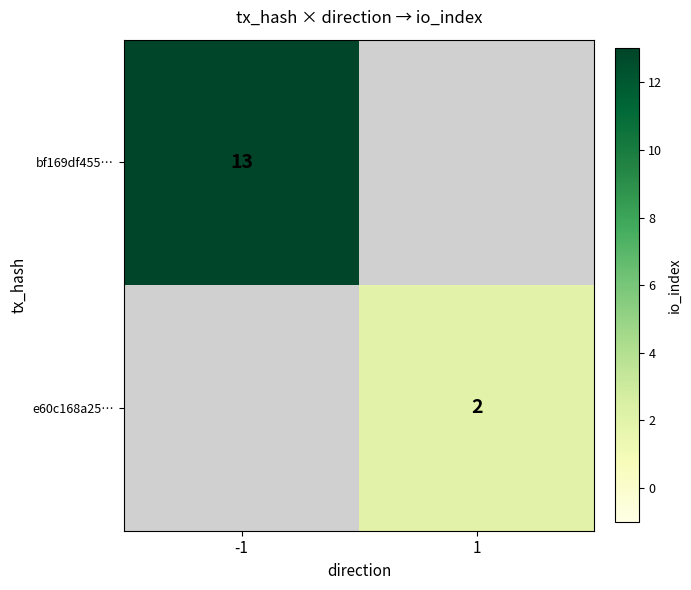

True or false: e60c168a25… has a value of 2 at 1.

True